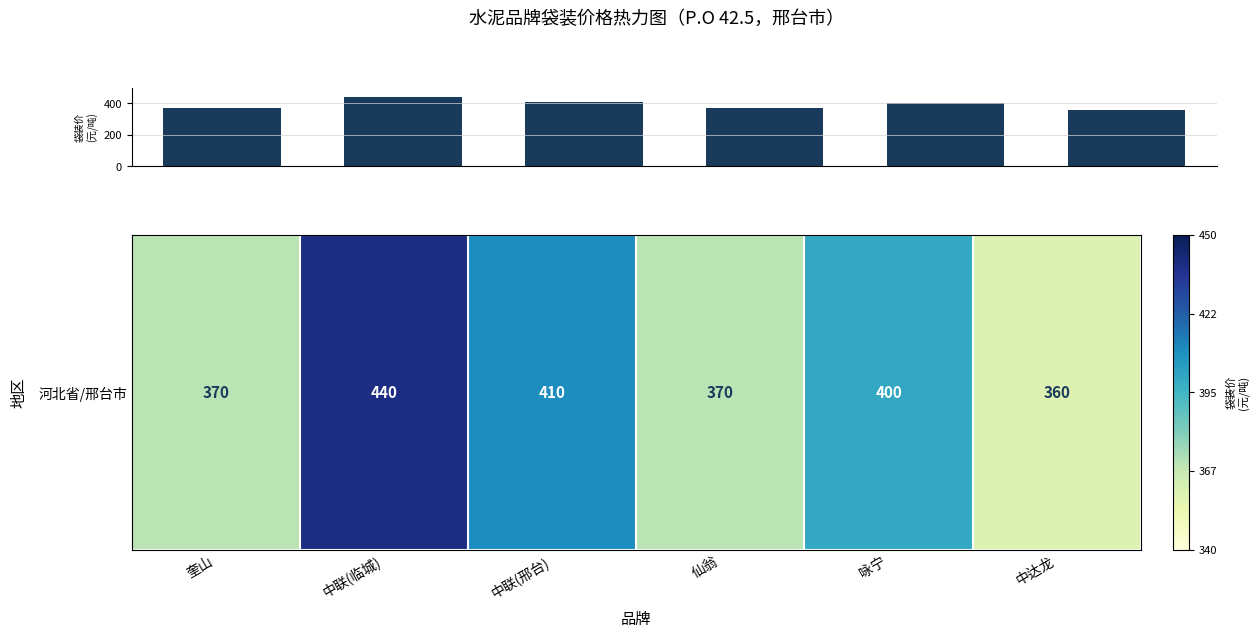

What is the value of the 2nd bar from the left?

440